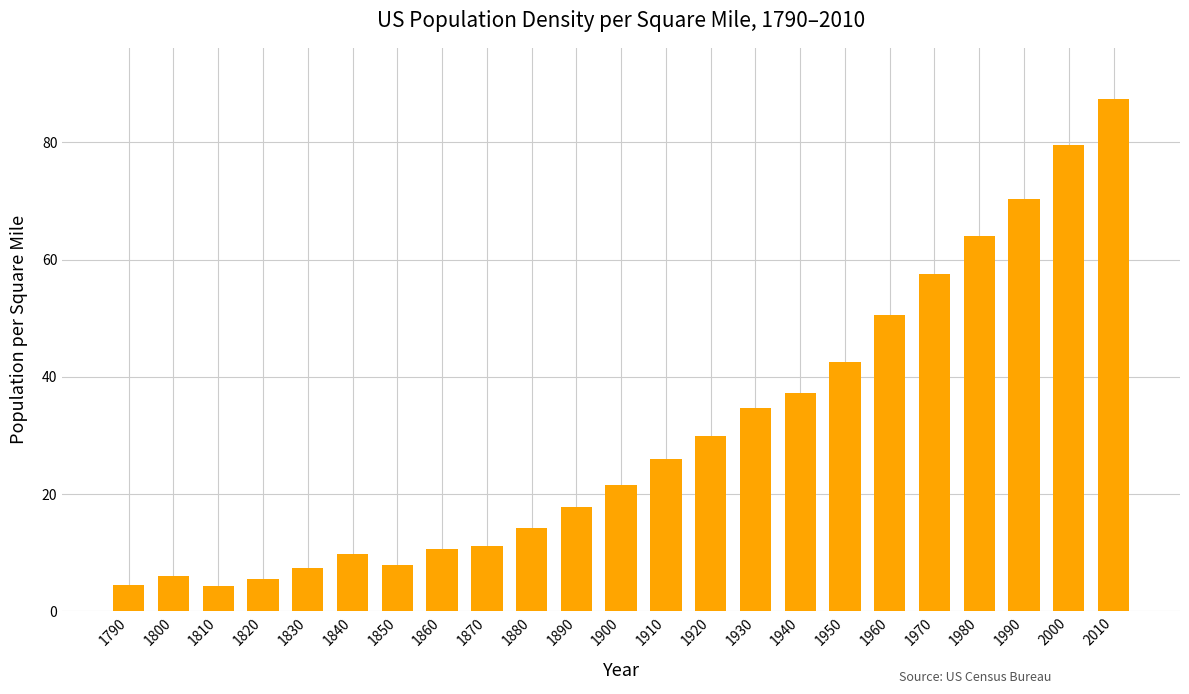

How many data points are less than 21?

11